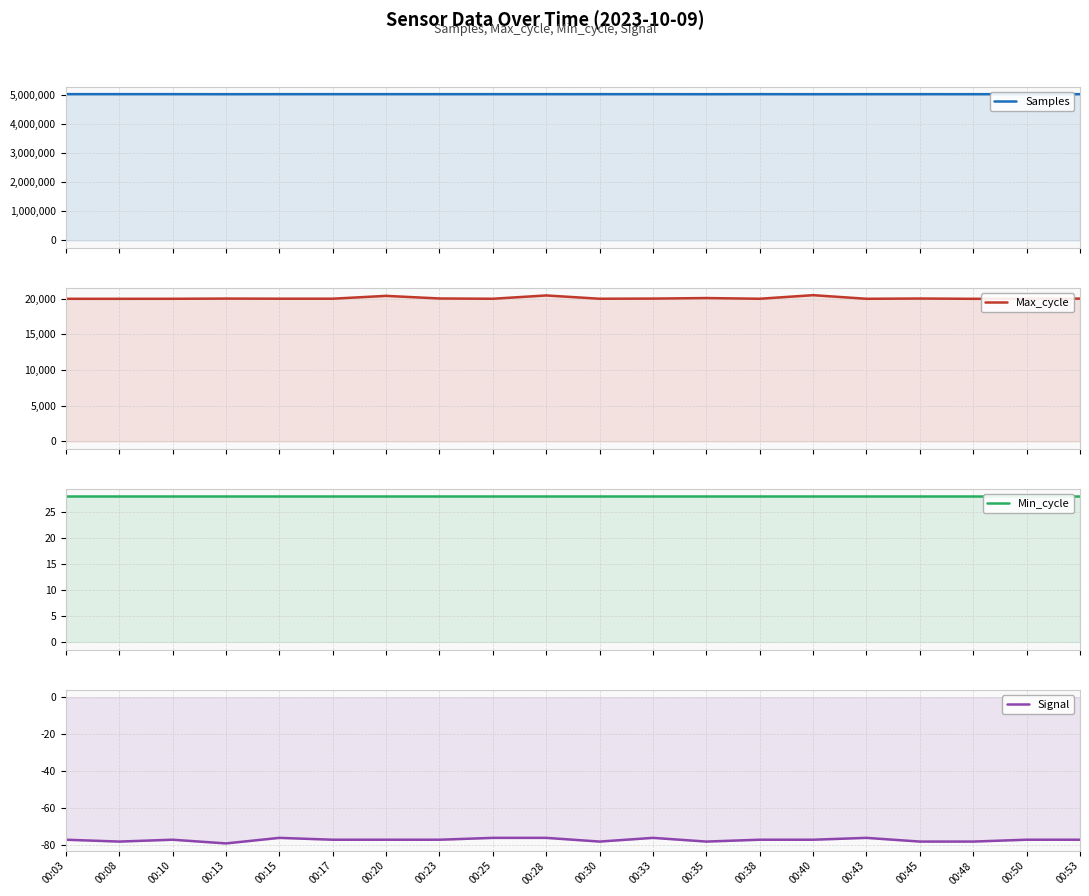

Rank the series by their maximum value, from lowest to highest.

Signal, Min_cycle, Max_cycle, Samples